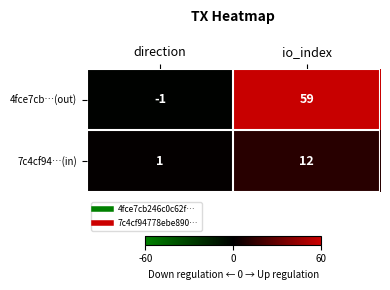

Rank the series at io_index from highest to lowest value.

4fce7cb…(out), 7c4cf94…(in)